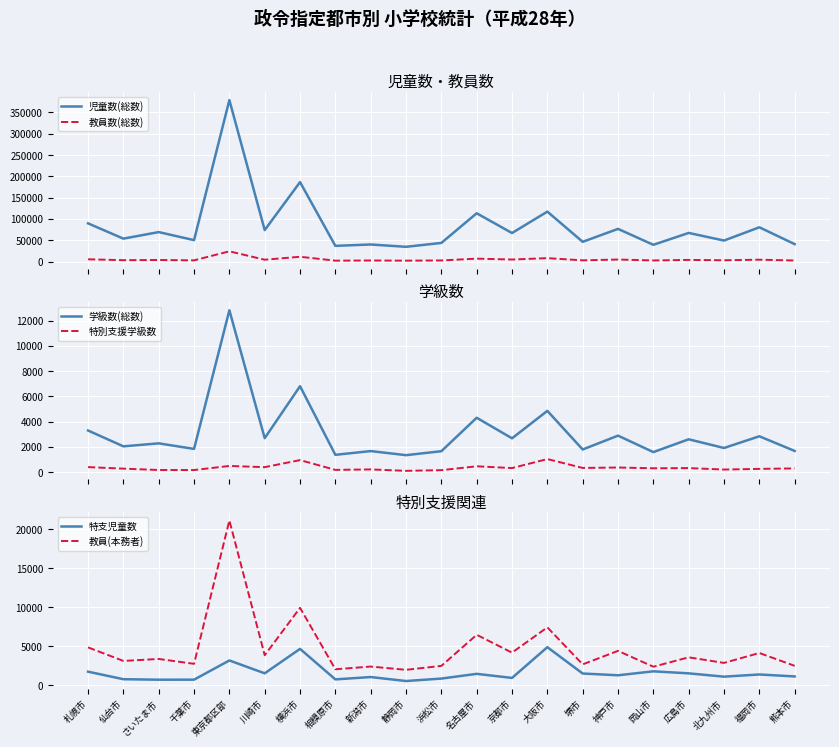

True or false: 学級数(総数) and 特別支援学級数 cross at least once.

False